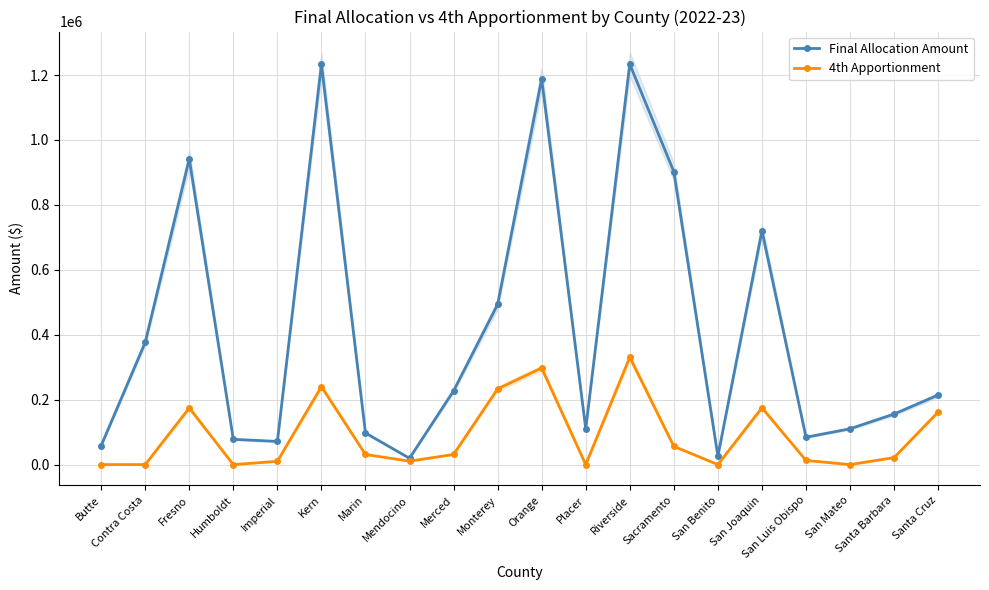

How many lines are shown in the chart?

2